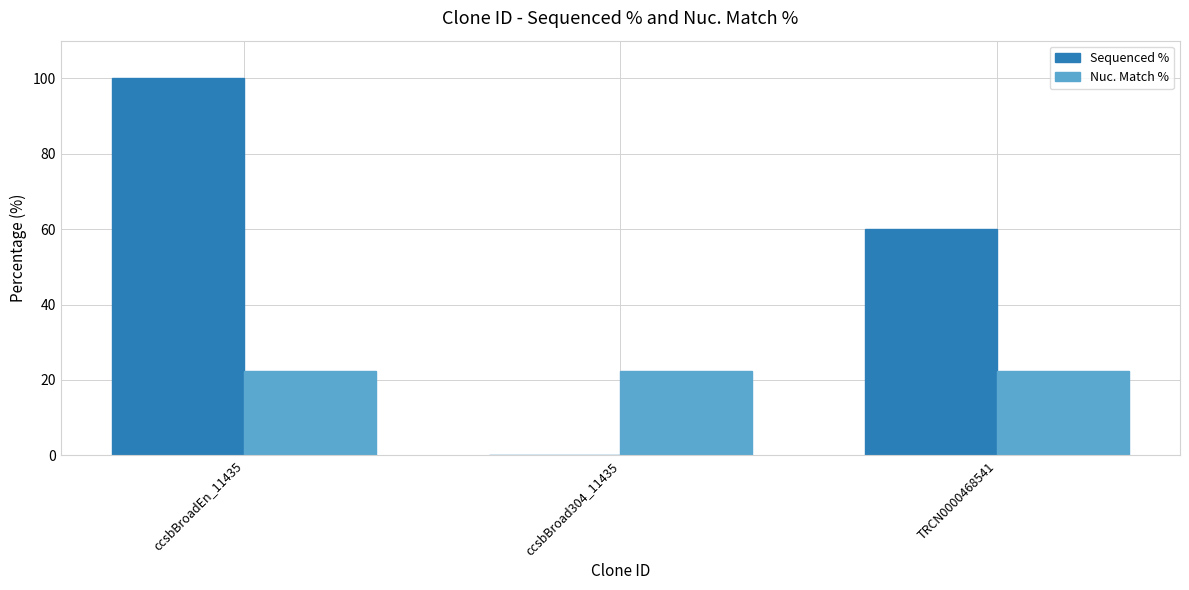

What is the maximum value for Sequenced %?

100.0